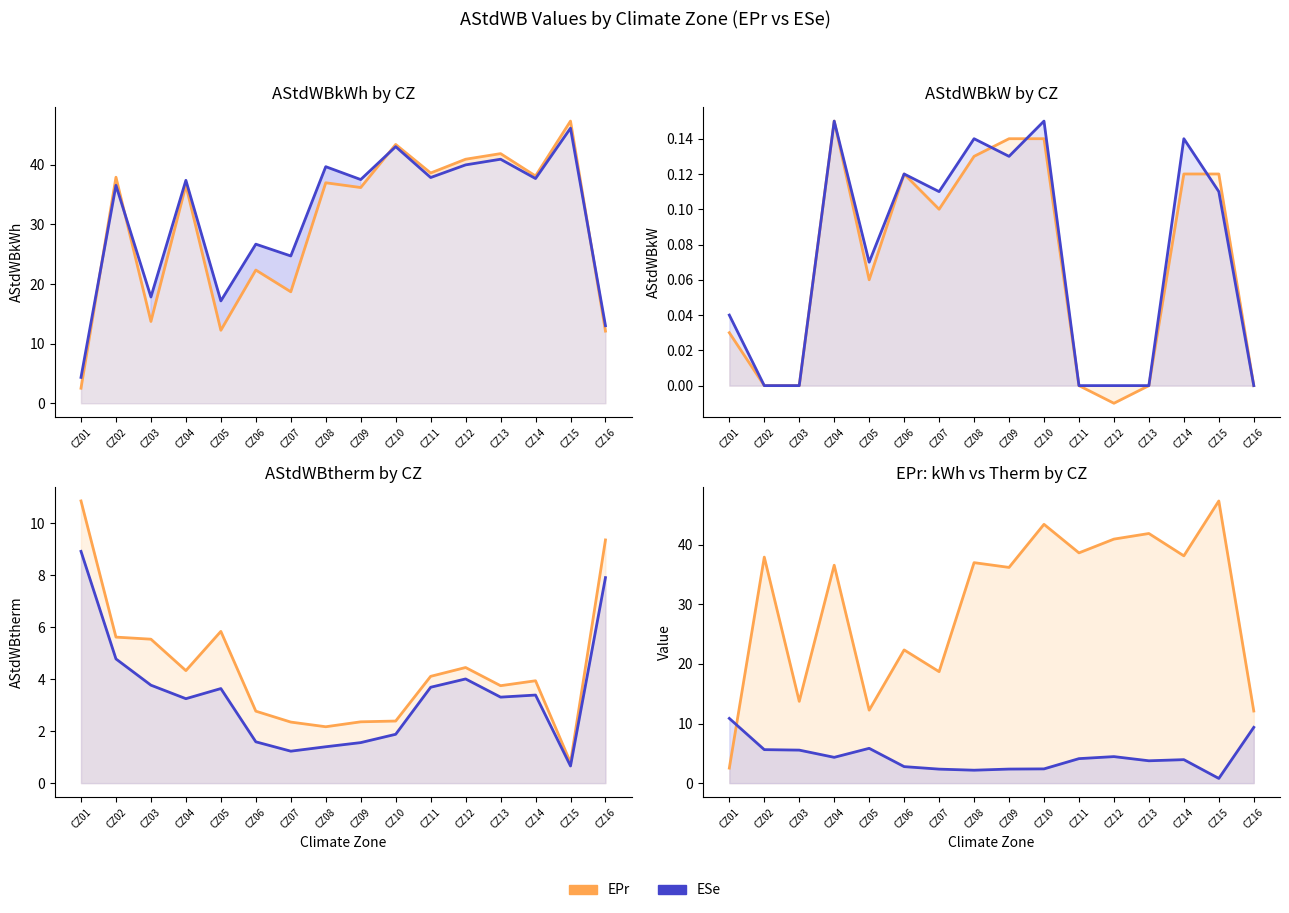

What is the difference between the ESe values at CZ05 and CZ12?

0.4